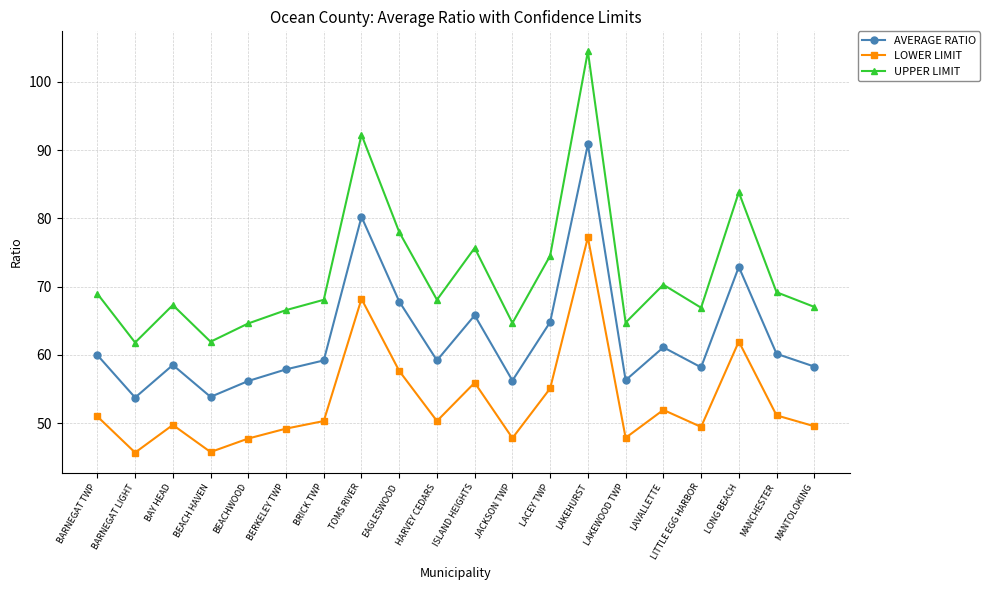

At which label does UPPER LIMIT first exceed 68?

BARNEGAT TWP